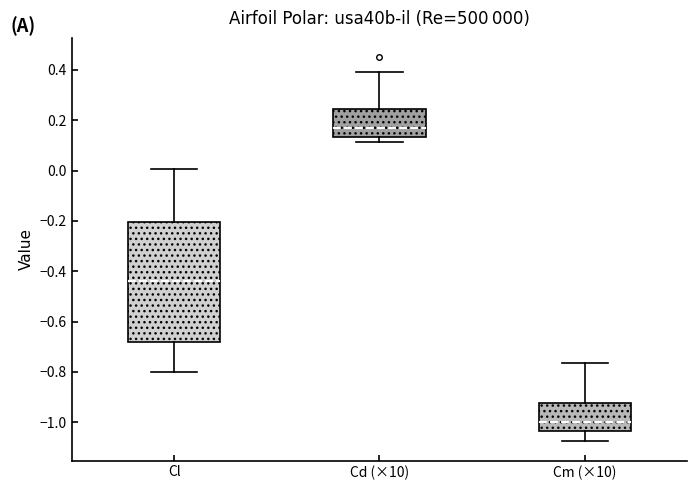

Which box is the tallest, from its lower edge to its upper edge?

Cl